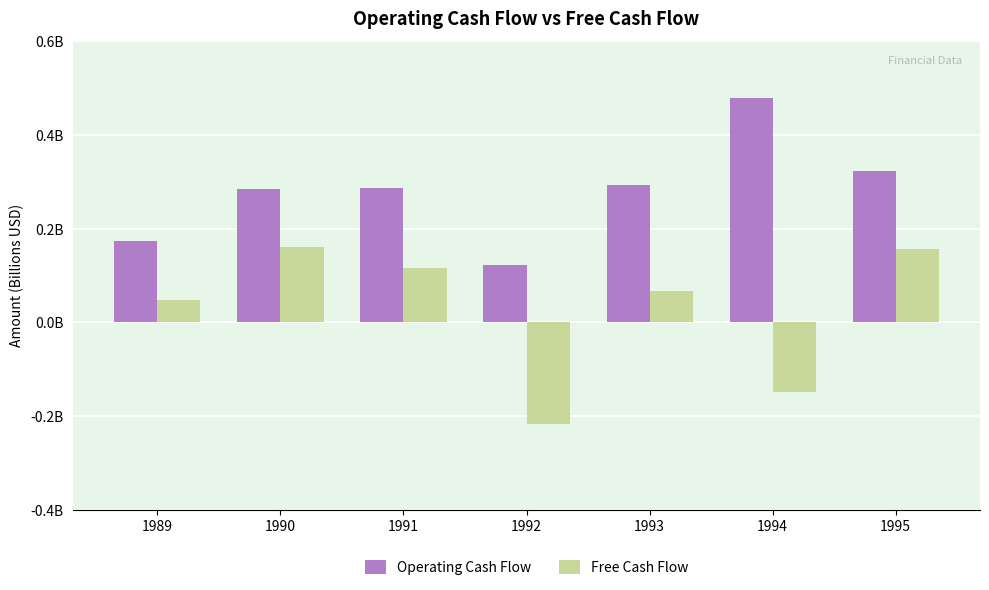

Is the value of Free Cash Flow at 1992 greater than the value of Operating Cash Flow at 1992?

No